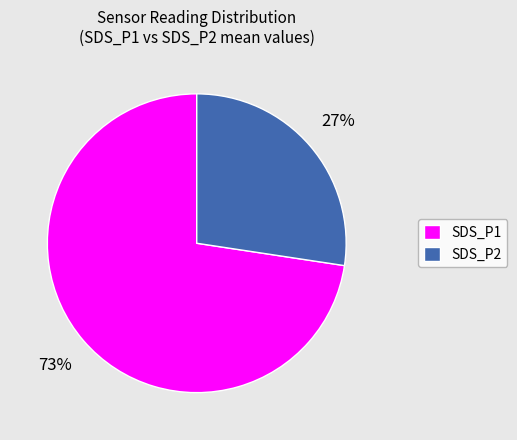

Does any single category account for the majority?

Yes